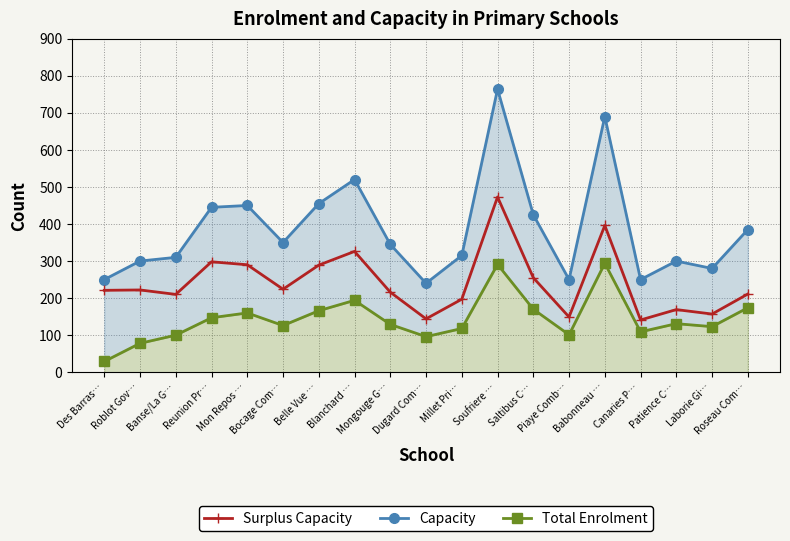

What is the greatest value displayed?

764